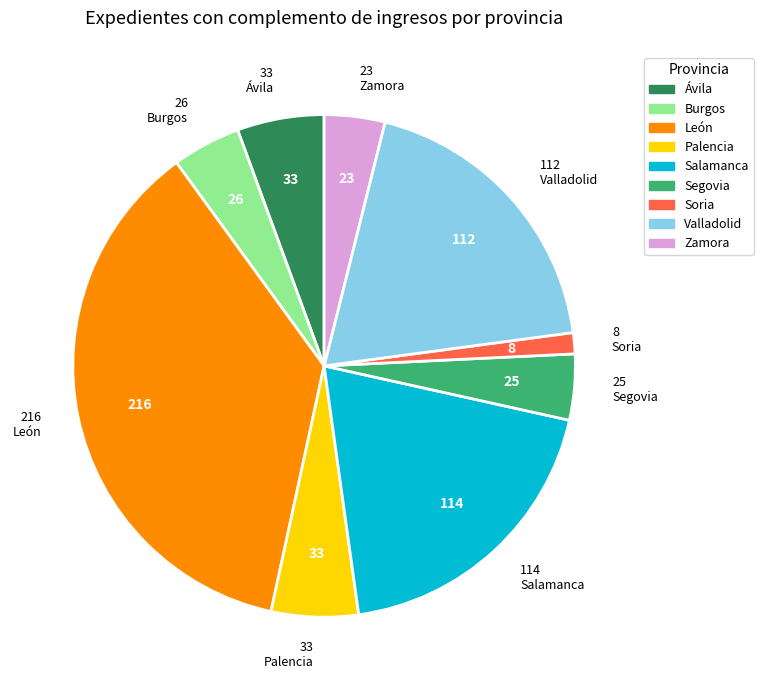

Which category has the smallest portion of the pie?

Soria